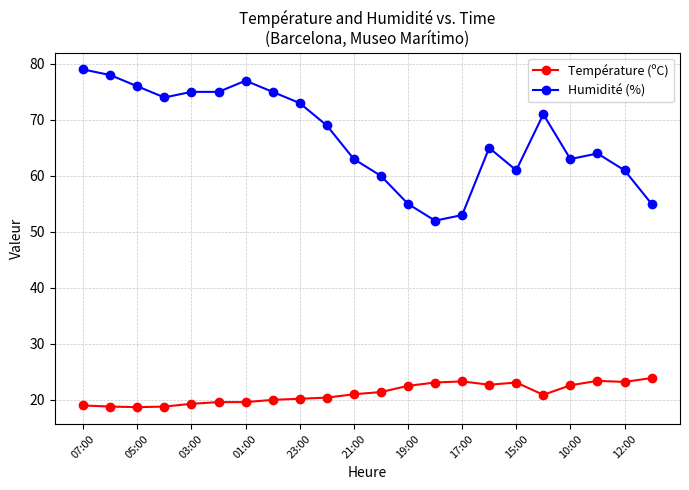

What is the difference between the maximum and minimum values in the Température (ºC) series?

5.2